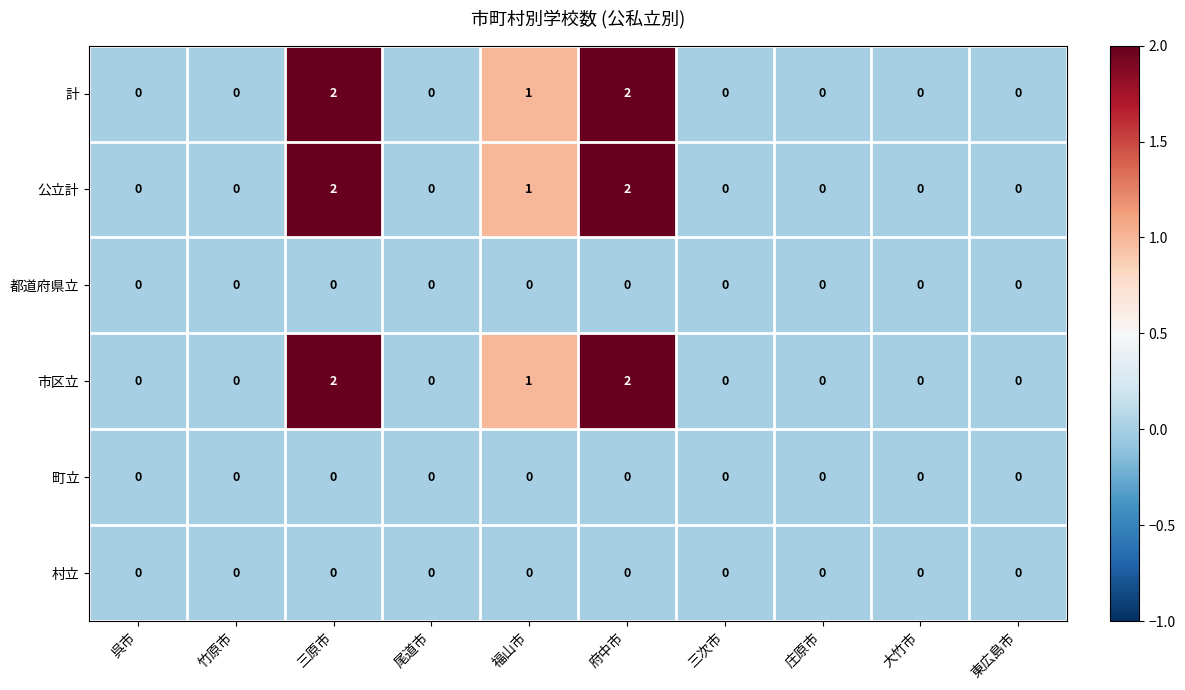

At which label is 市区立 closest to 1?

福山市